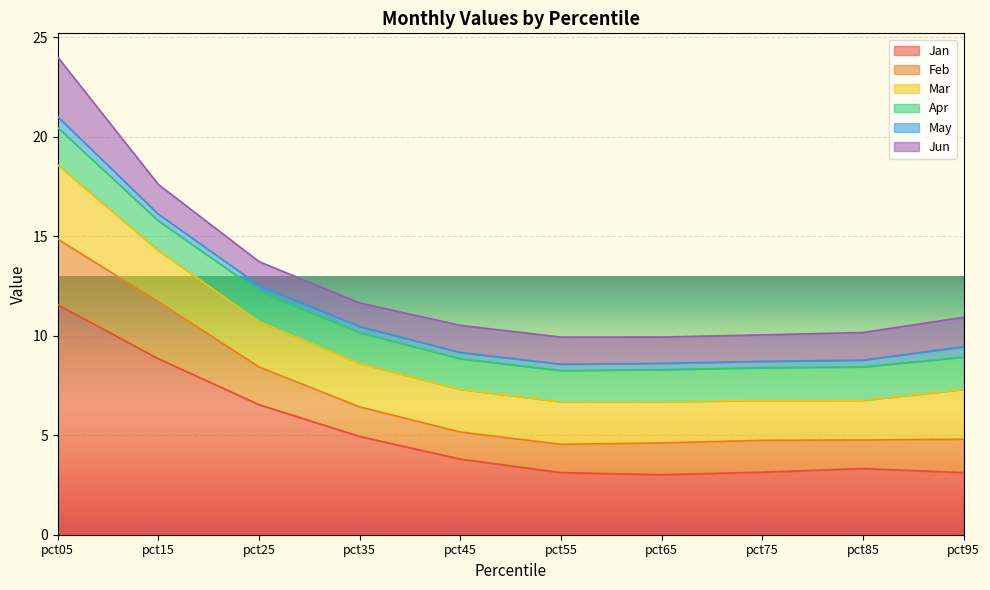

Which series has the widest spread of values?

Jan